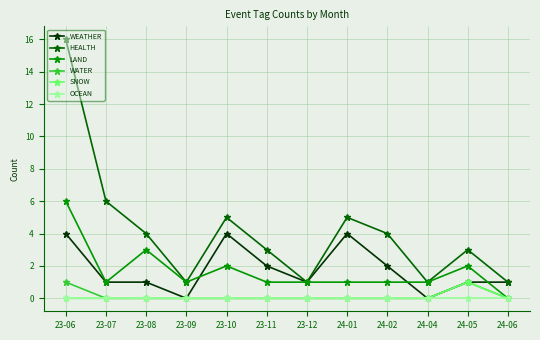

What is the average value of the WEATHER series?

2